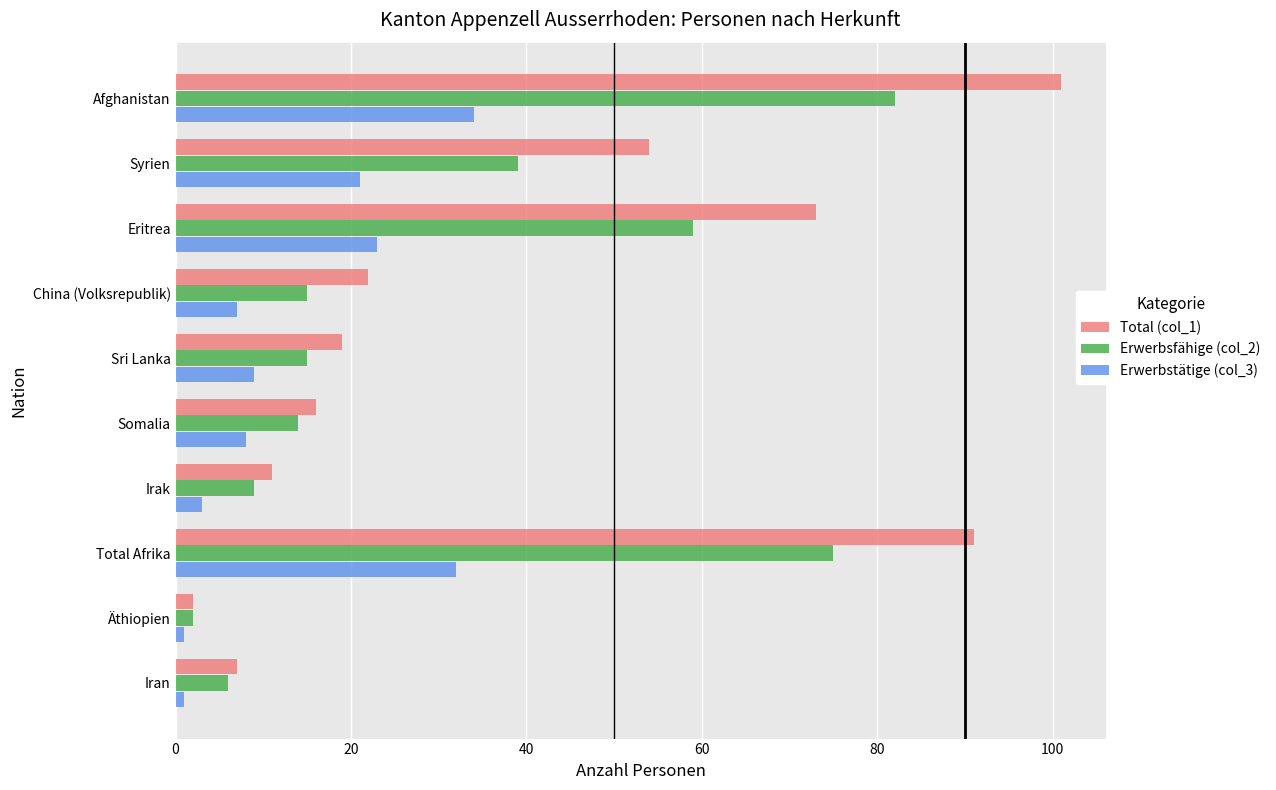

What is the sum of all Erwerbstätige (col_3) values?

139